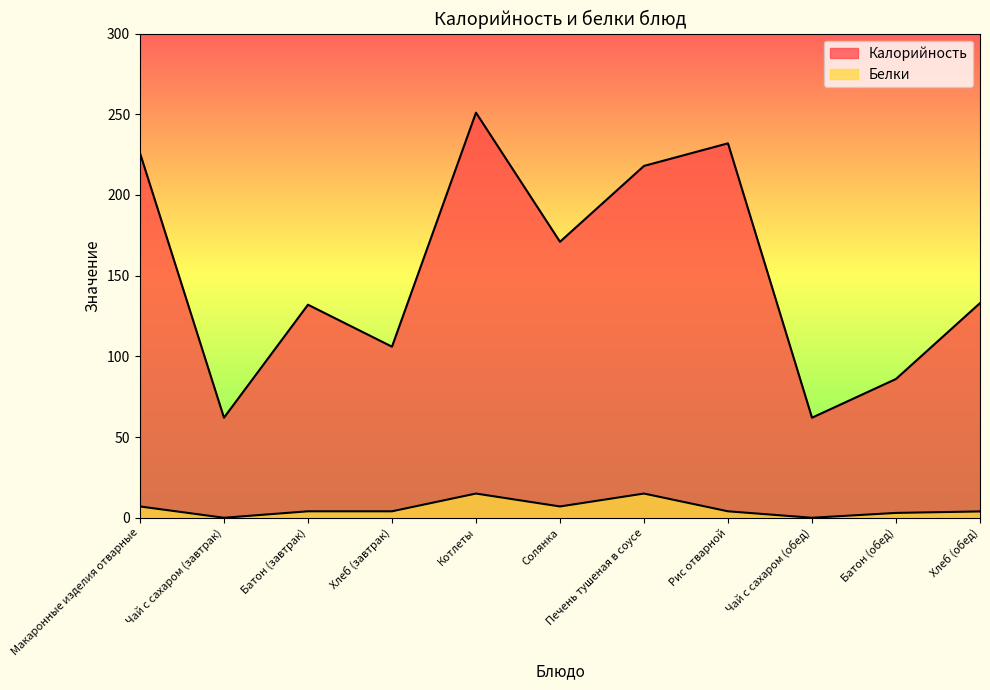

In Белки, how many points are higher than both neighbors (excluding endpoints)?

2